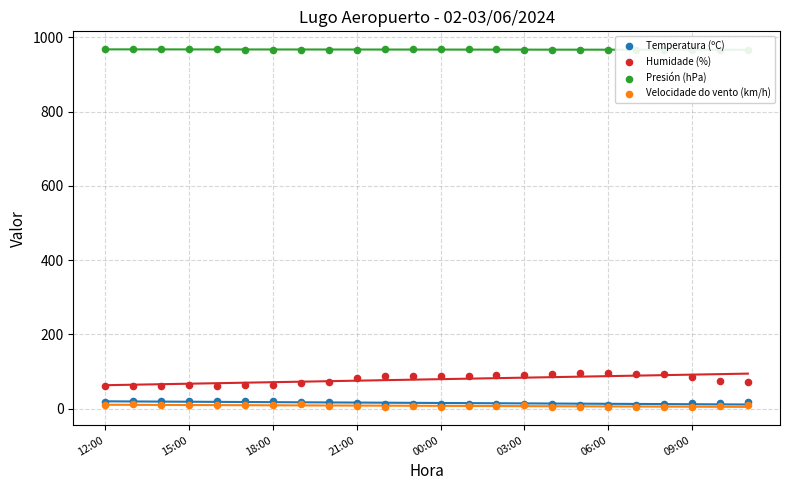

At how many categories does at least one series exceed 870?

24